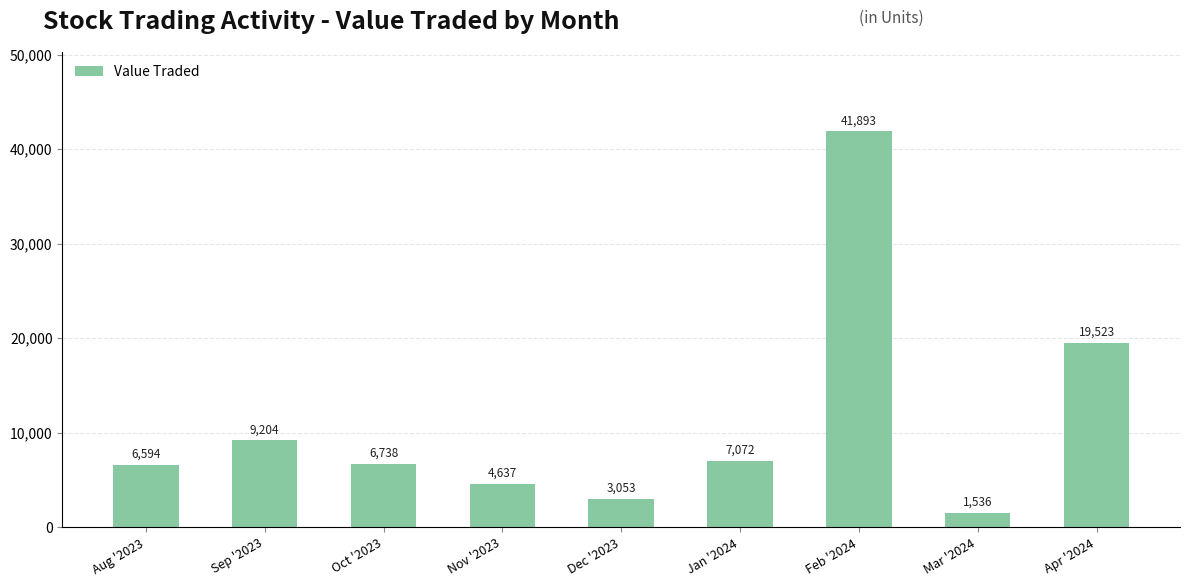

How many data points are less than 6738?

4